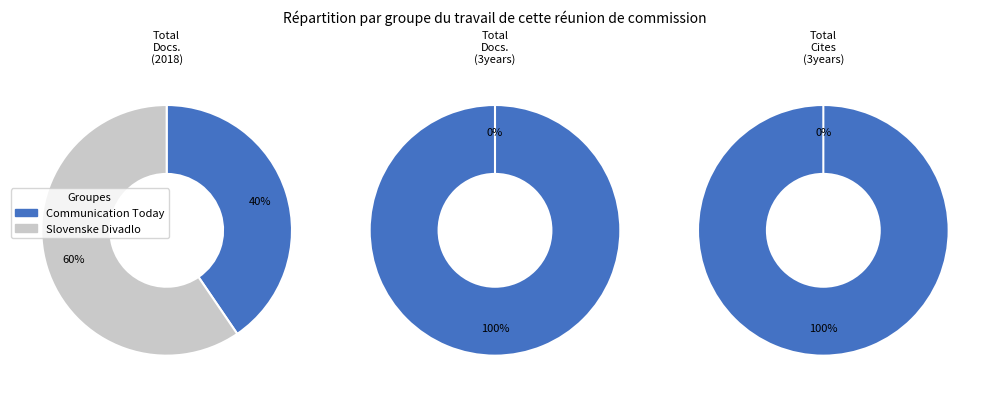

Which category has the smallest portion of the pie?

Slovenske Divadlo